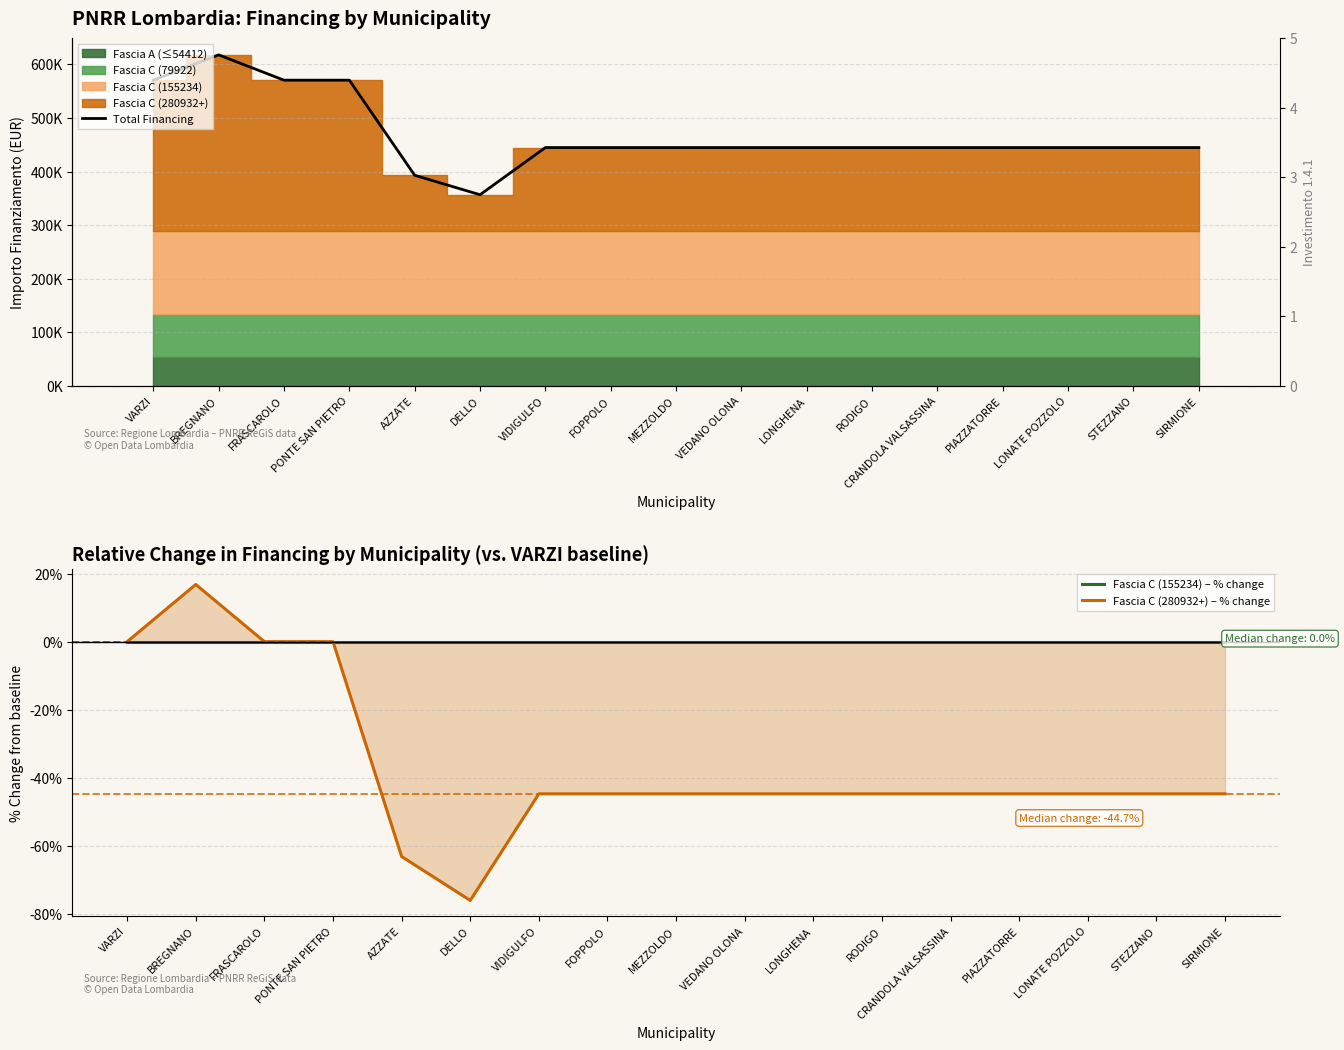

Reading left to right, what are all the values shown in this chart?

Total Financing: VARZI=570500.0	BREGNANO=617728.0	FRASCAROLO=570500.0	PONTE SAN PIETRO=570500.0	AZZATE=393012.0	DELLO=356735.0	VIDIGULFO=444802.0	FOPPOLO=444802.0	MEZZOLDO=444802.0	VEDANO OLONA=444802.0	LONGHENA=444802.0	RODIGO=444802.0	CRANDOLA VALSASSINA=444802.0	PIAZZATORRE=444802.0	LONATE POZZOLO=444802.0	STEZZANO=444802.0	SIRMIONE=444802.0
Fascia C (155234) – % change: VARZI=0.0	BREGNANO=0.0	FRASCAROLO=0.0	PONTE SAN PIETRO=0.0	AZZATE=0.0	DELLO=0.0	VIDIGULFO=0.0	FOPPOLO=0.0	MEZZOLDO=0.0	VEDANO OLONA=0.0	LONGHENA=0.0	RODIGO=0.0	CRANDOLA VALSASSINA=0.0	PIAZZATORRE=0.0	LONATE POZZOLO=0.0	STEZZANO=0.0	SIRMIONE=0.0
Fascia C (280932+) – % change: VARZI=0.0	BREGNANO=16.8	FRASCAROLO=0.0	PONTE SAN PIETRO=0.0	AZZATE=-63.2	DELLO=-76.1	VIDIGULFO=-44.7	FOPPOLO=-44.7	MEZZOLDO=-44.7	VEDANO OLONA=-44.7	LONGHENA=-44.7	RODIGO=-44.7	CRANDOLA VALSASSINA=-44.7	PIAZZATORRE=-44.7	LONATE POZZOLO=-44.7	STEZZANO=-44.7	SIRMIONE=-44.7